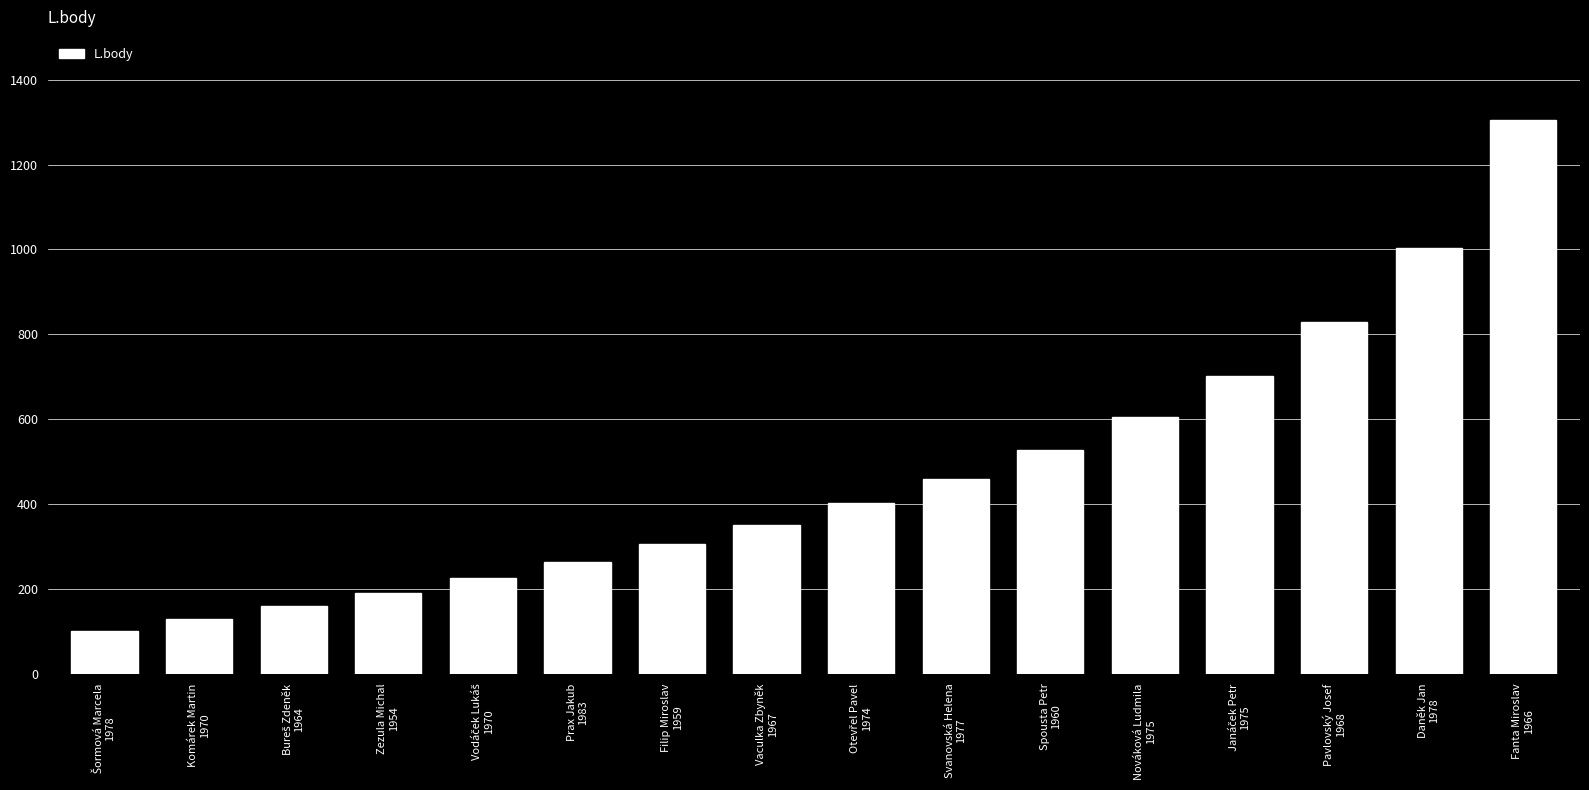

What is the average value?

473